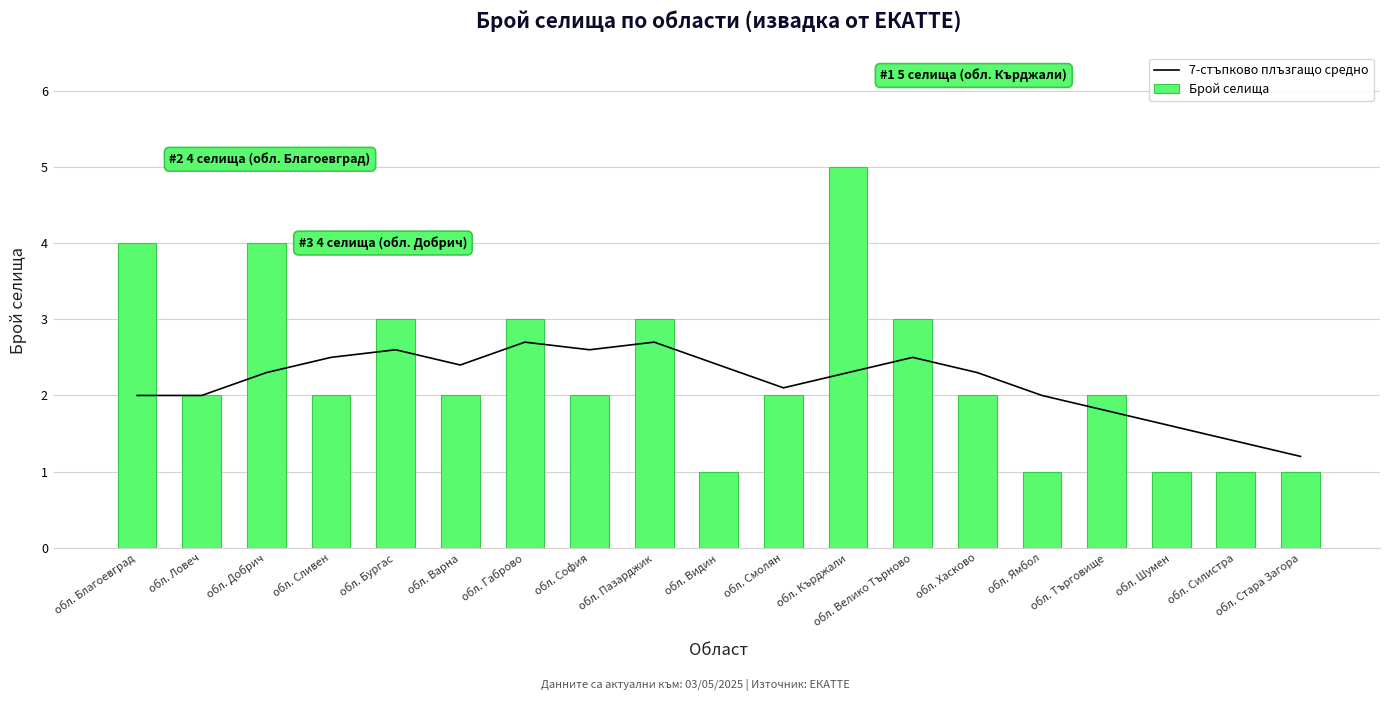

Reading left to right, extract all data points from this chart.

7-стъпково плъзгащо средно: 2.0	2.0	2.3	2.5	2.6	2.4	2.7	2.6	2.7	2.4	2.1	2.3	2.5	2.3	2.0	1.8	1.6	1.4	1.2
Брой селища: 4.0	2.0	4.0	2.0	3.0	2.0	3.0	2.0	3.0	1.0	2.0	5.0	3.0	2.0	1.0	2.0	1.0	1.0	1.0